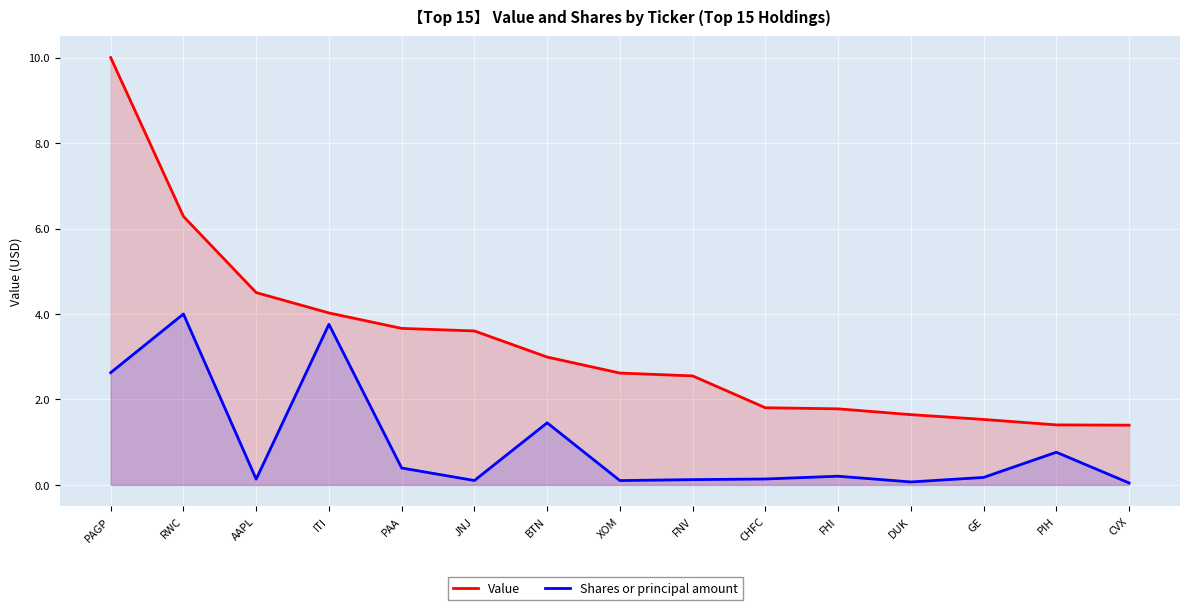

True or false: Shares or principal amount and Value intersect in this chart.

False